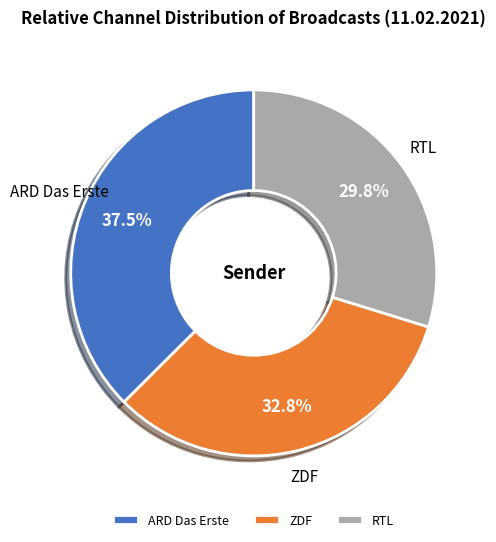

To the nearest percent, what is the difference between the largest and smallest slice percentages?

8%